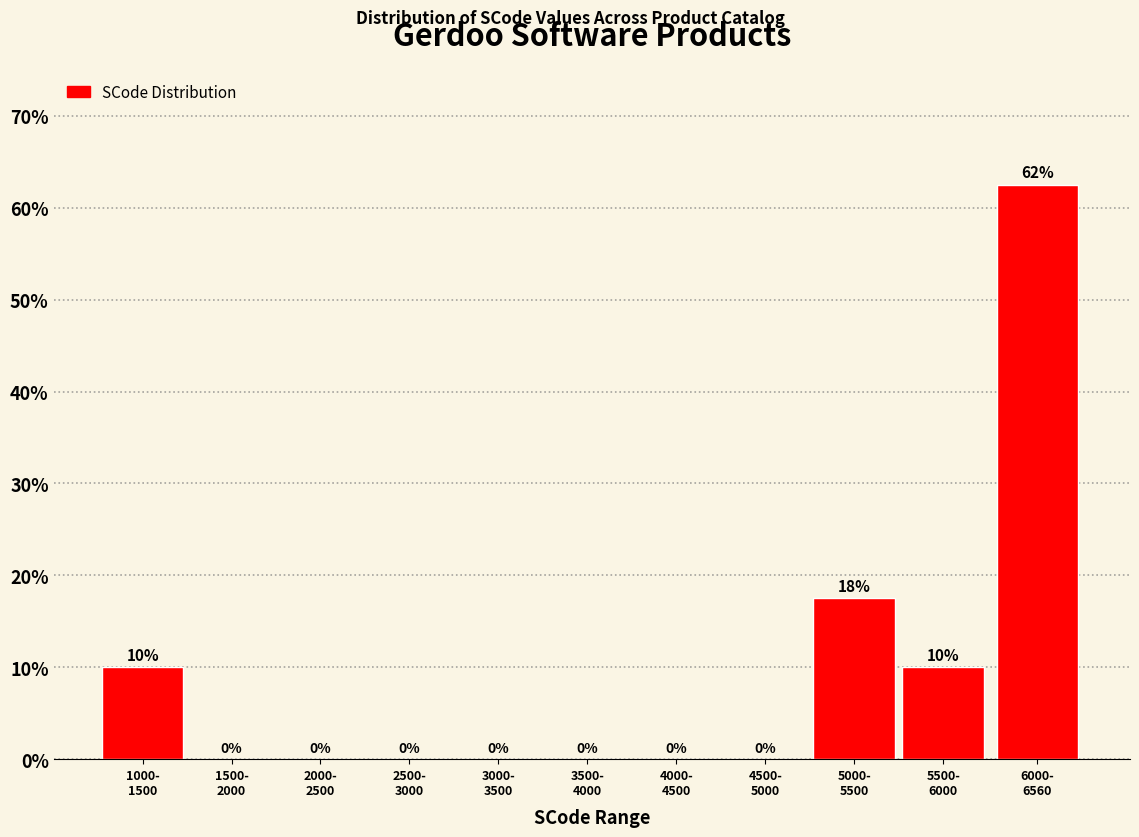

What is the sum of all values?

100.0